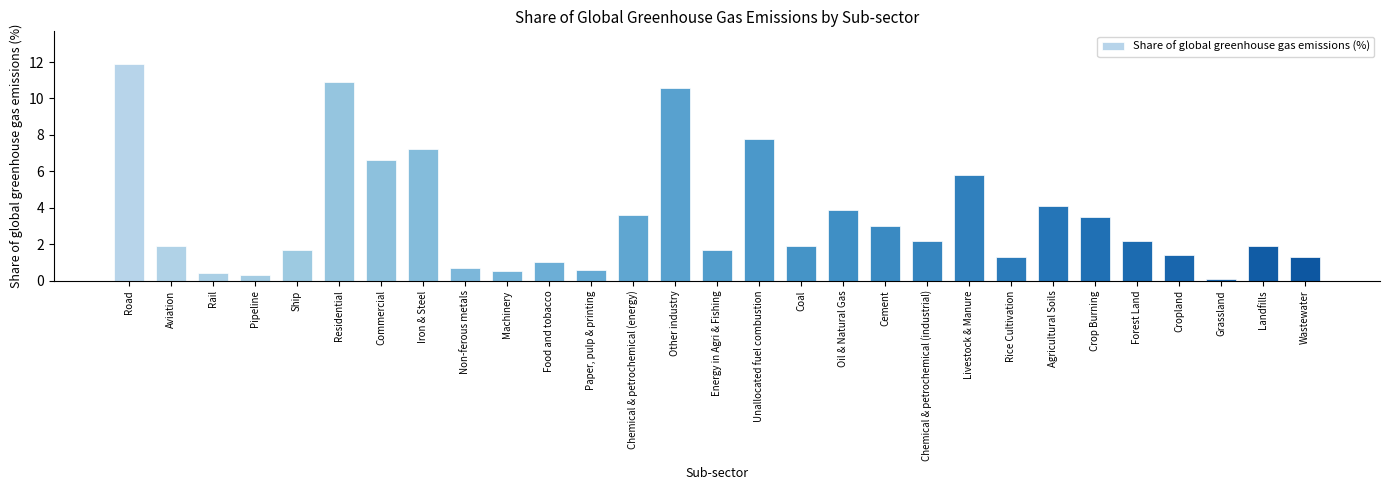

Between Wastewater and Ship, which is larger?

Ship